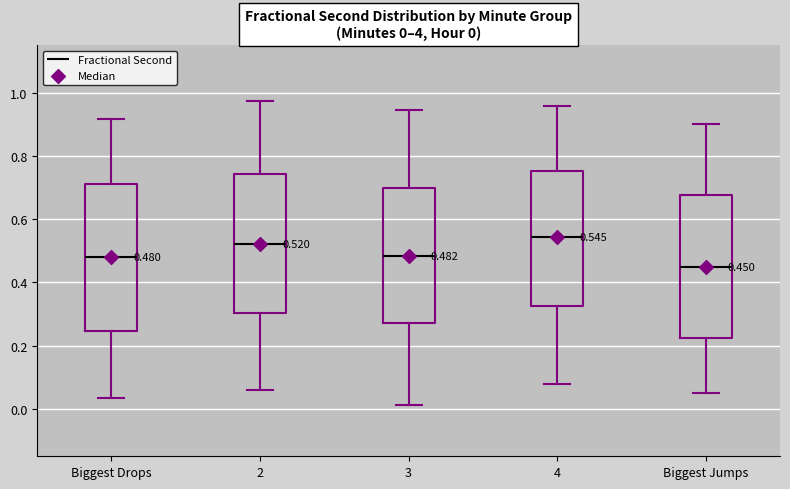

Which box's median line is the highest?

4